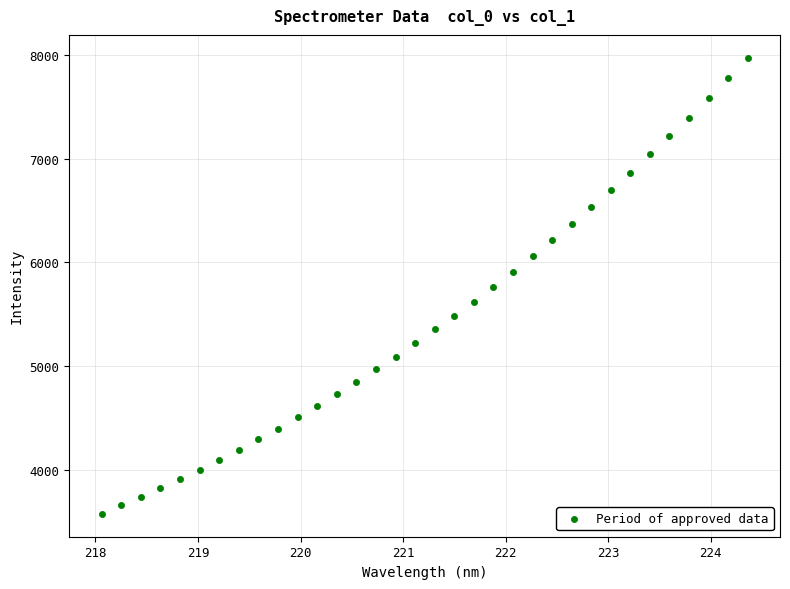

What is the range of Y values (max minus min)?

4402.1